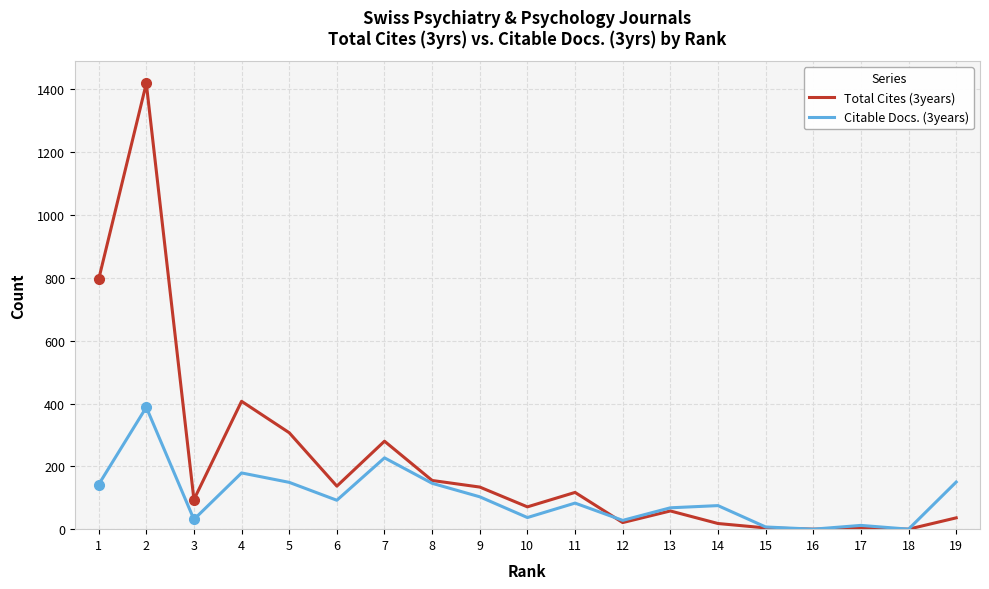

Which series has the largest total across all categories?

Total Cites (3years)